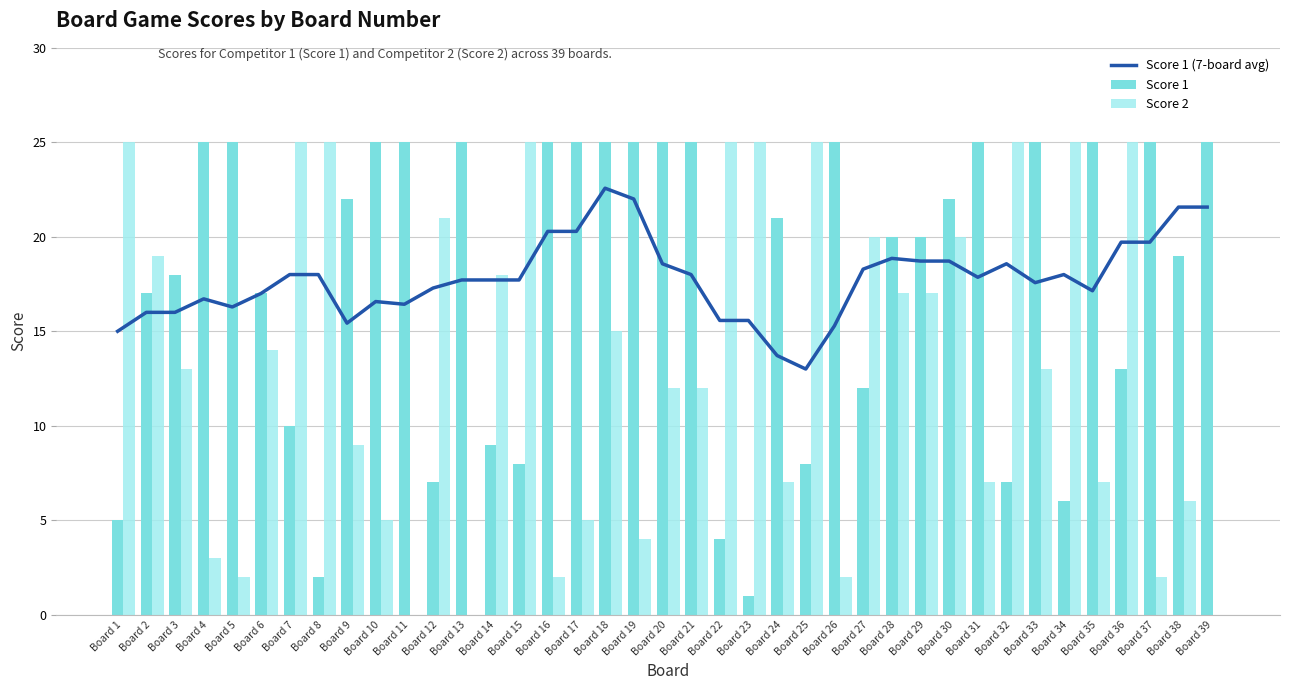

Rank the series by their maximum value, from lowest to highest.

Score 1 (7-board avg), Score 1, Score 2